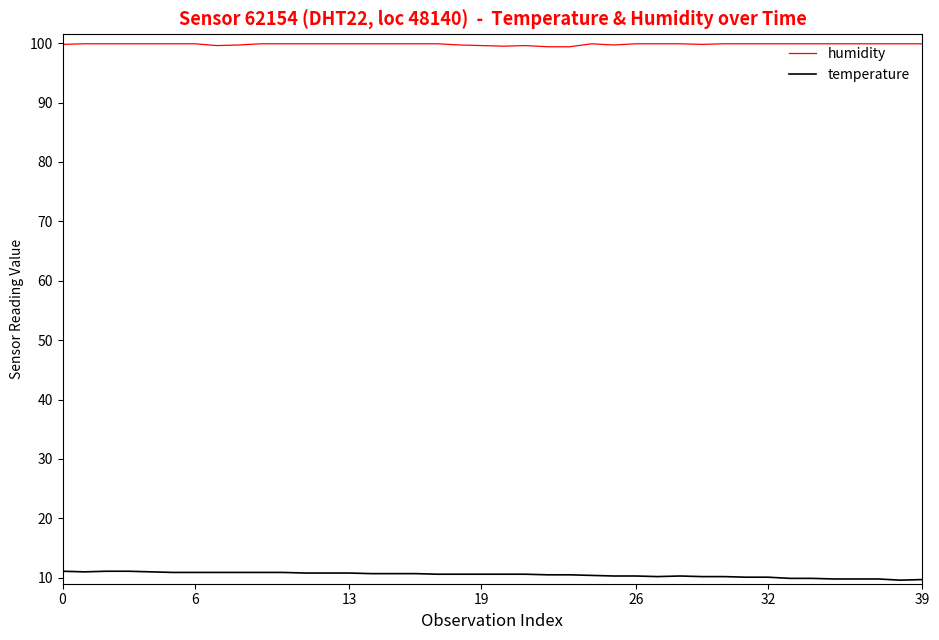

How many series are shown in this chart?

2